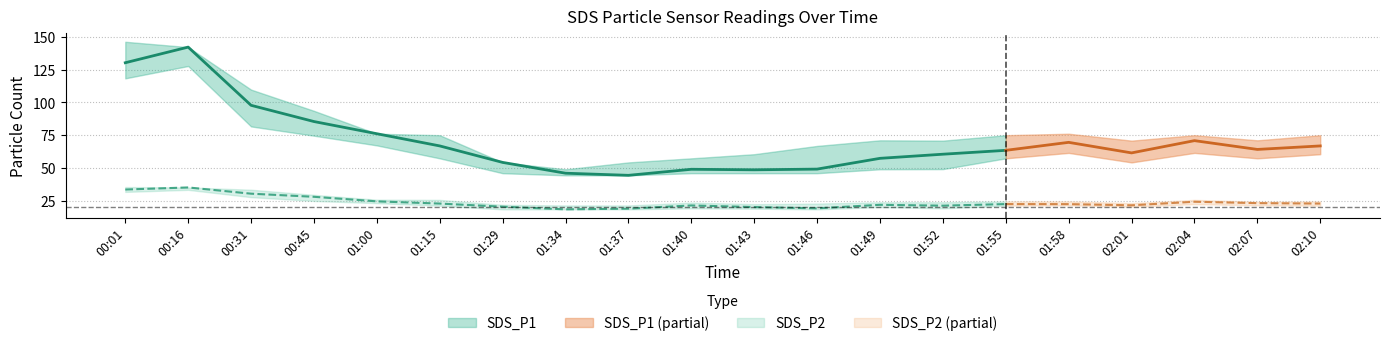

Between 01:58 and 02:07, which is larger?

01:58